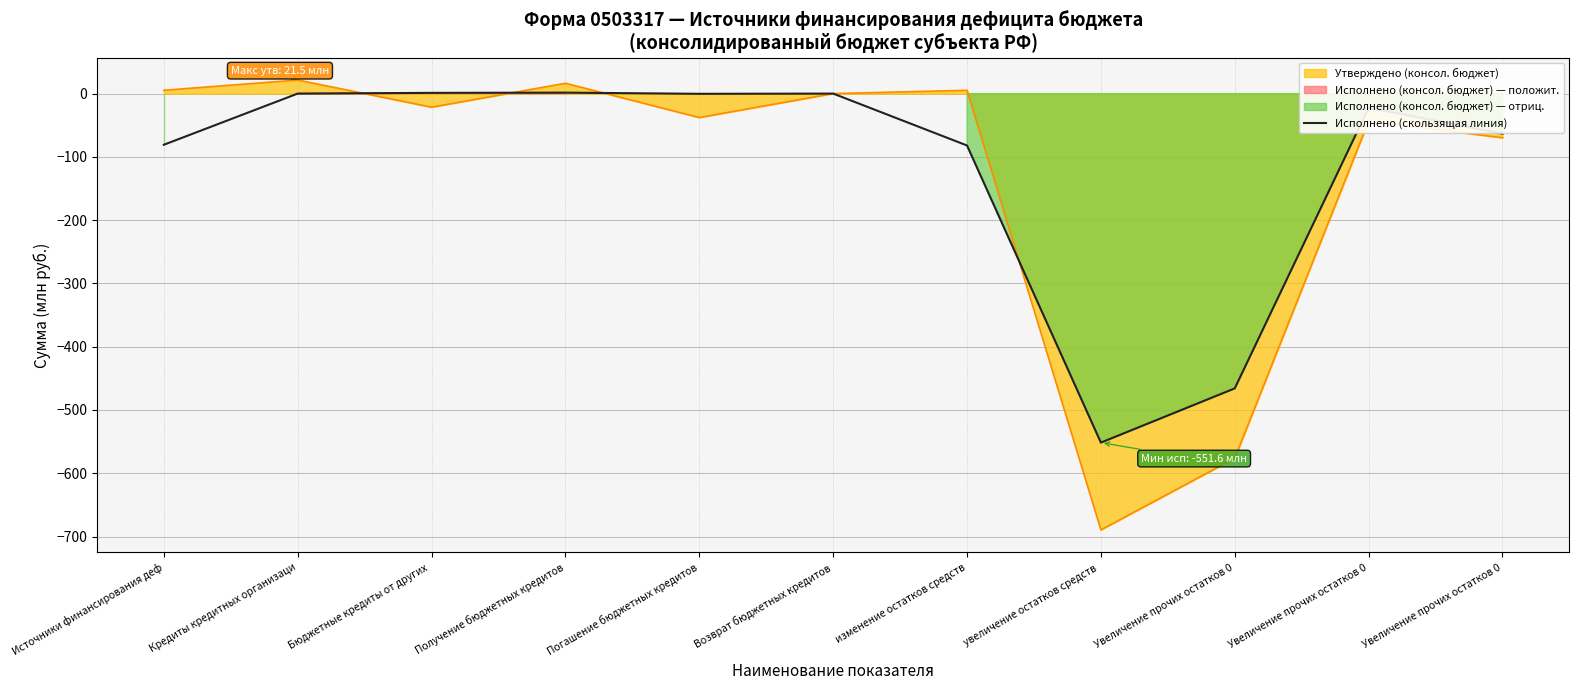

Which has a higher value, увеличение остатков средств  or Погашение бюджетных кредитов?

Погашение бюджетных кредитов